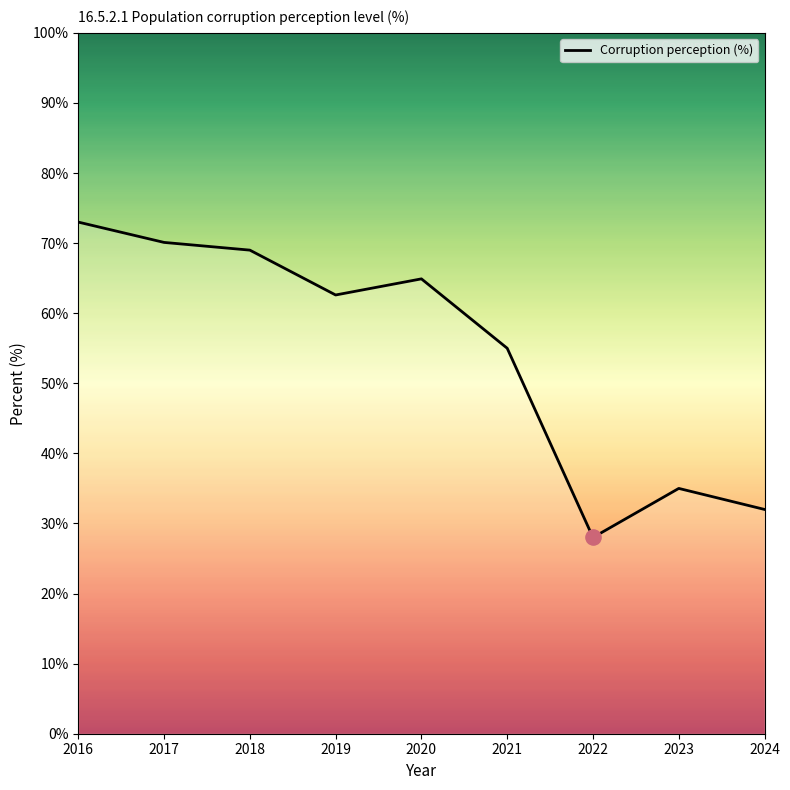

Between 2016 and 2022, which is larger?

2016